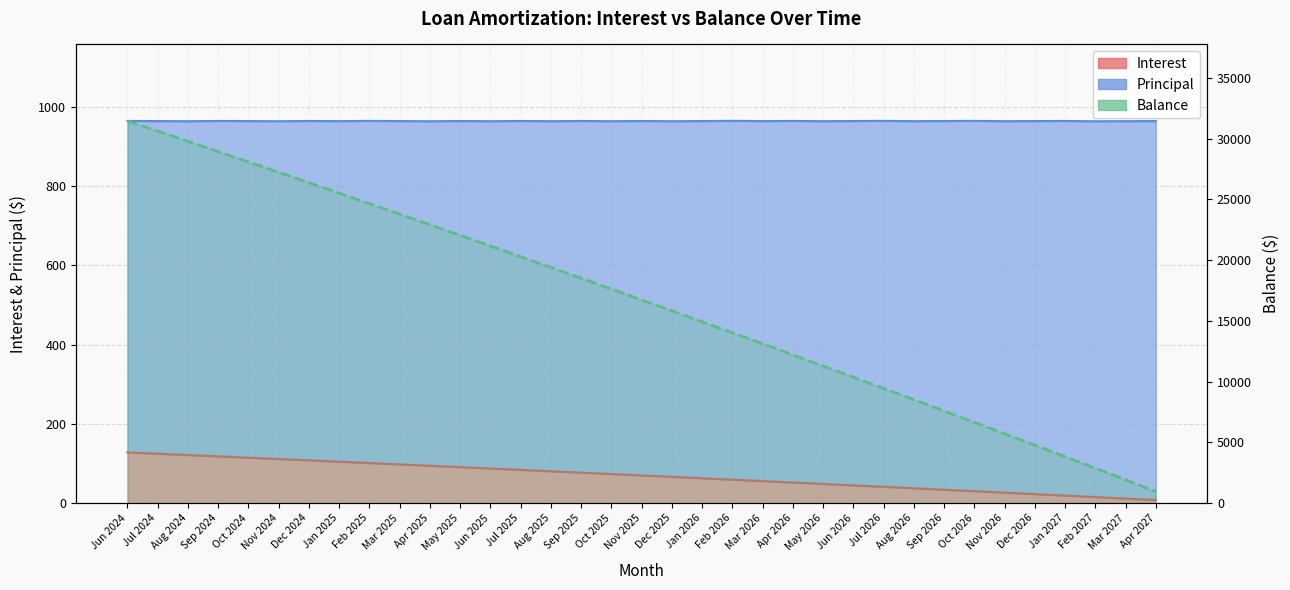

What is the minimum value for Principal?

961.0